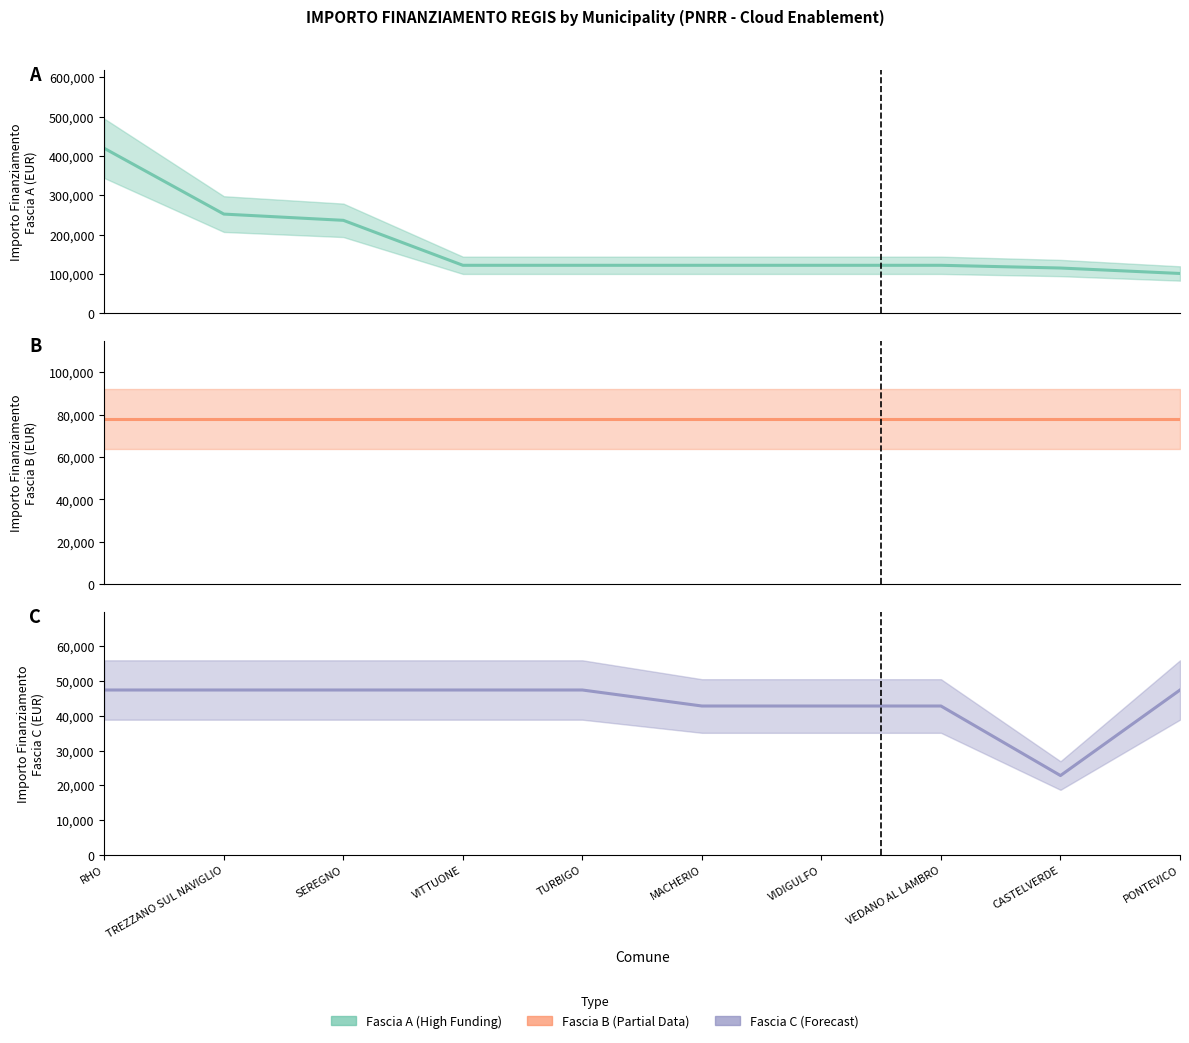

How many distinct data groups are displayed?

3